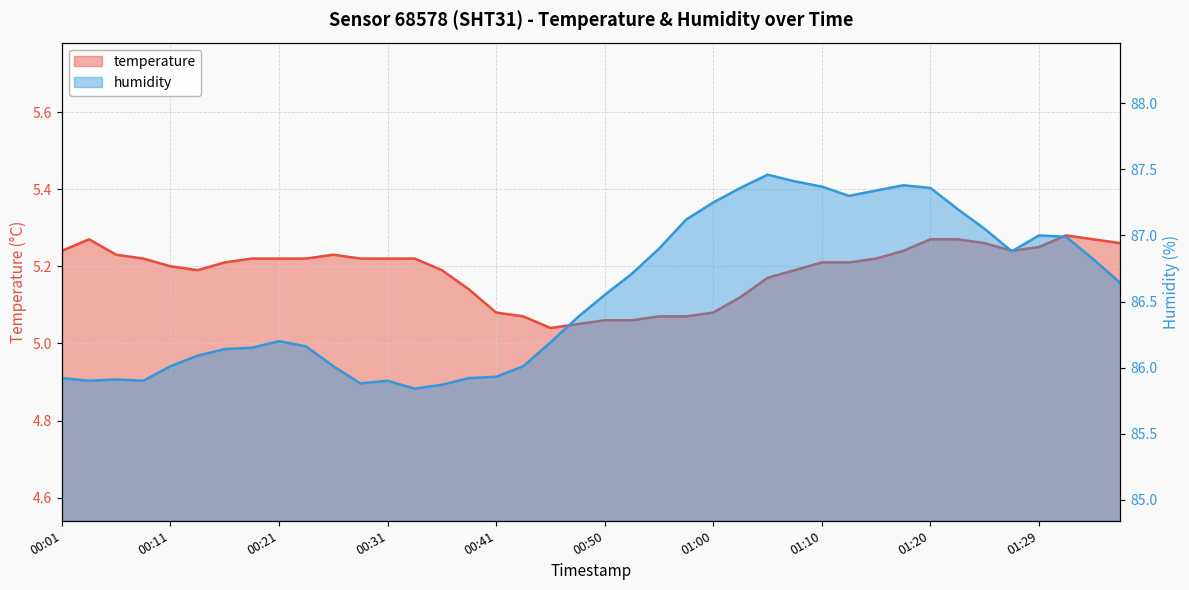

List the series in order of their overall mean, lowest first.

temperature, humidity